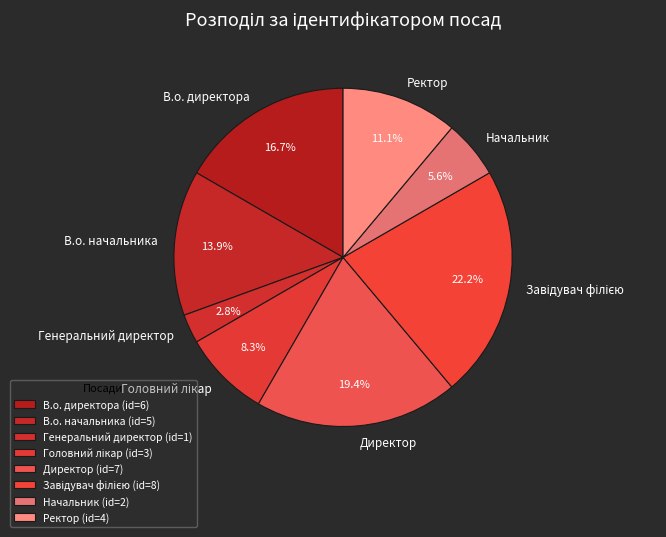

How much of the chart is everything except Директор?

80.6%